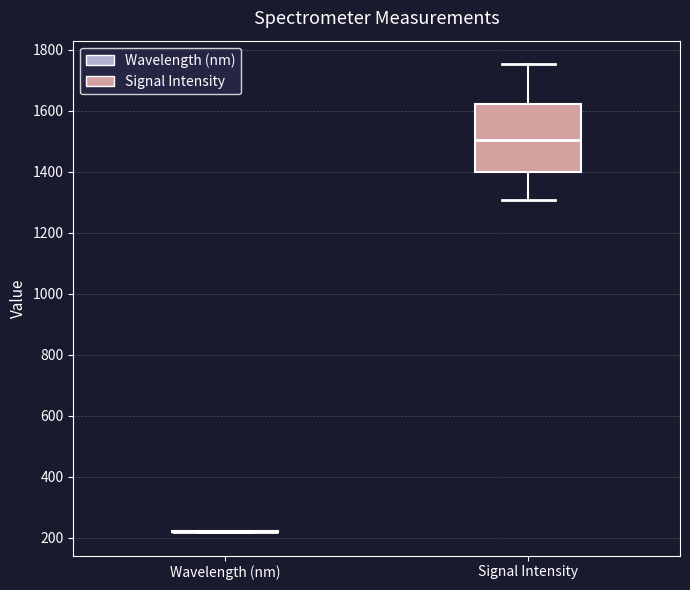

Reading left to right, transcribe this box plot: for each box, give where its median line is, the range the box spans, and where its two whiskers end, as read against the y-axis. The values are not printed on the chart, so give them approximately, as read against the axis.

Wavelength (nm): box collapsed to a line at 220, whiskers 220 to 220
Signal Intensity: median 1500, box 1400 to 1620, whiskers 1300 to 1760